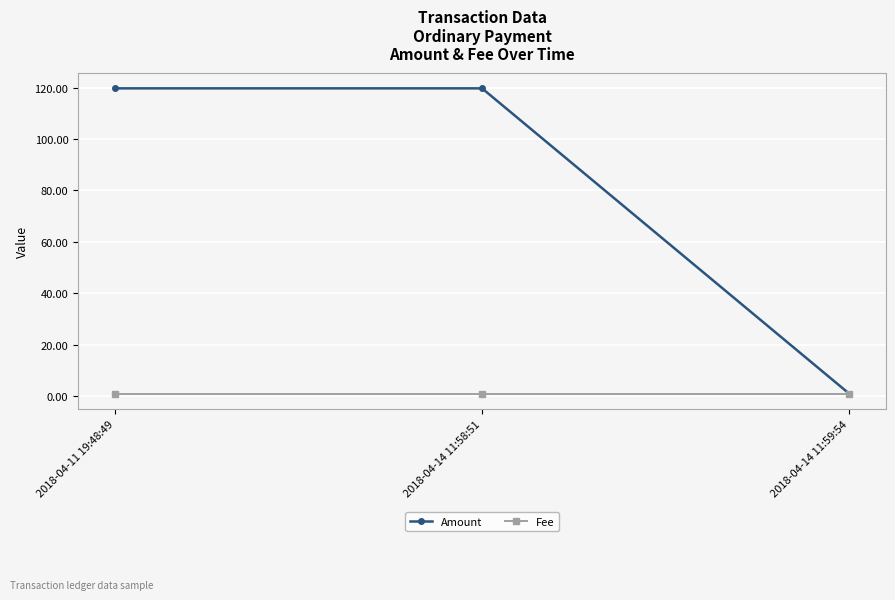

Reading left to right, list all the values displayed in this chart.

Amount: 2018-04-11 19:48:49=119.7	2018-04-14 11:58:51=119.7	2018-04-14 11:59:54=1.0
Fee: 2018-04-11 19:48:49=1.0	2018-04-14 11:58:51=1.0	2018-04-14 11:59:54=1.0